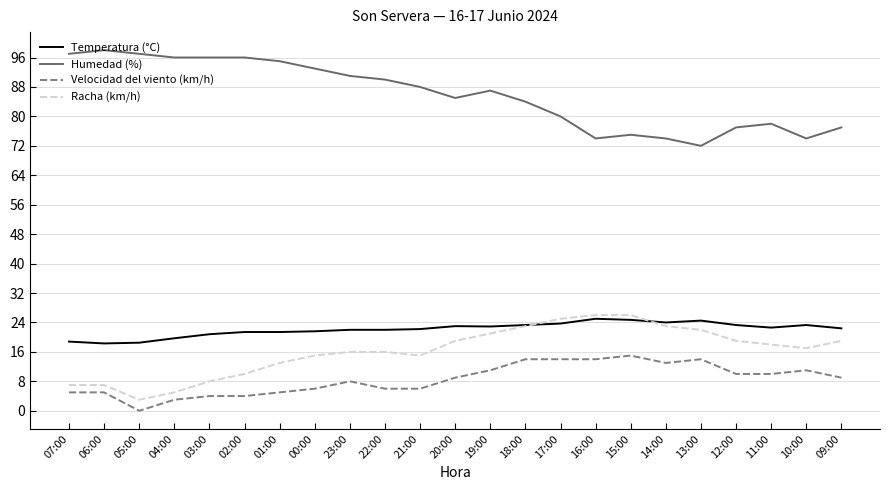

Is it true that Racha (km/h) equals 4.5 at 10:00?

False